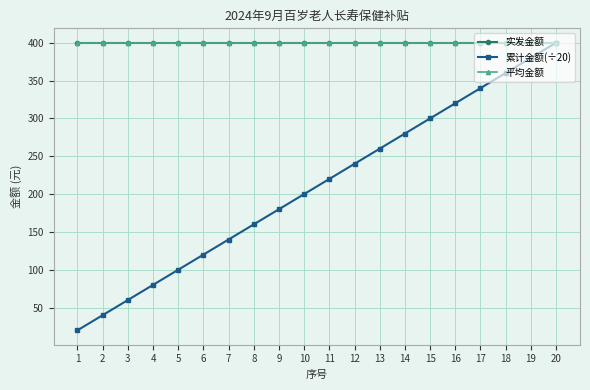

The value of 累计金额(÷20) at 12 is 240. True or false?

True